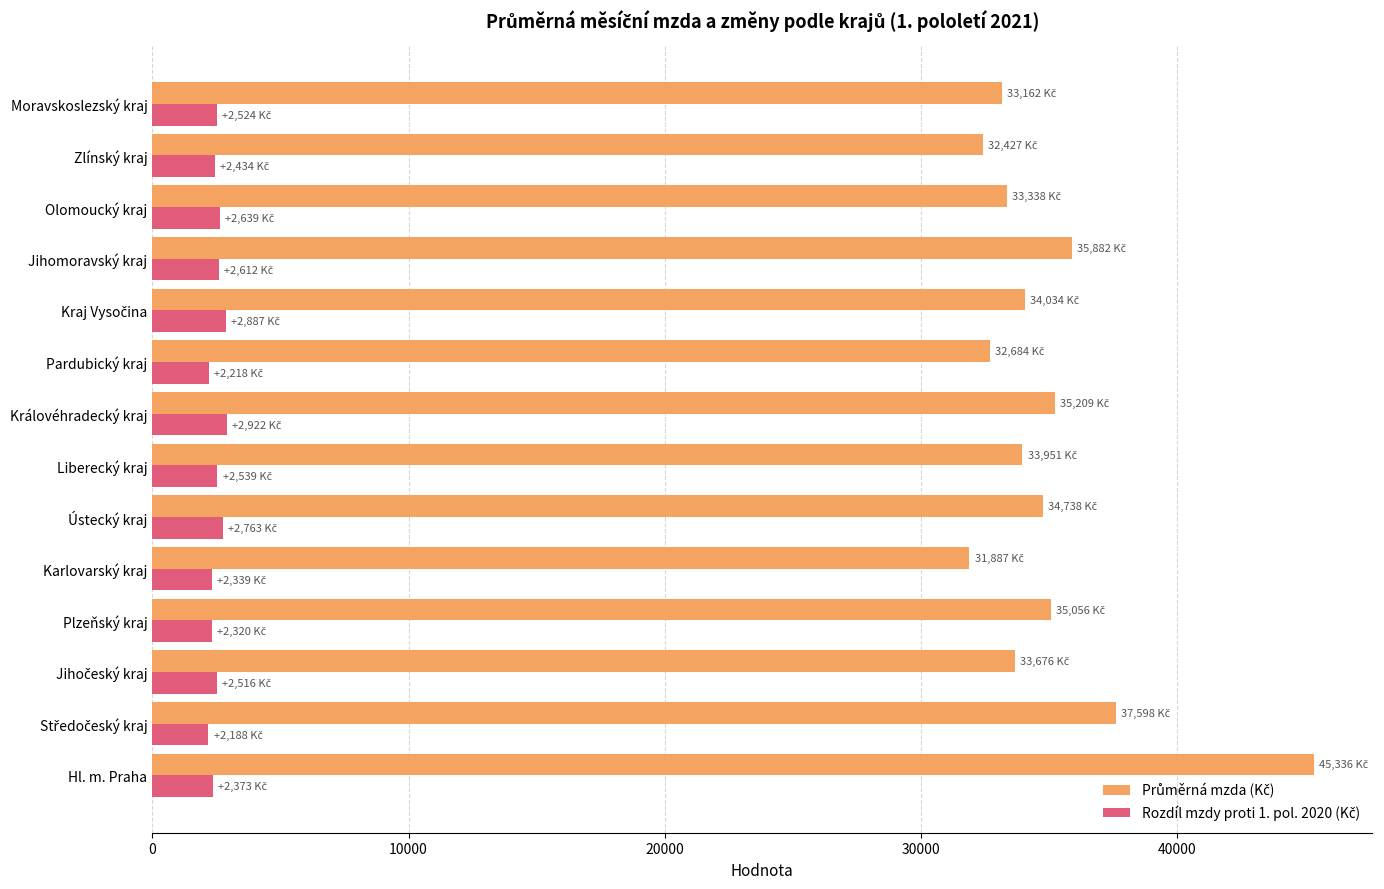

At how many categories does at least one series exceed 4817?

14